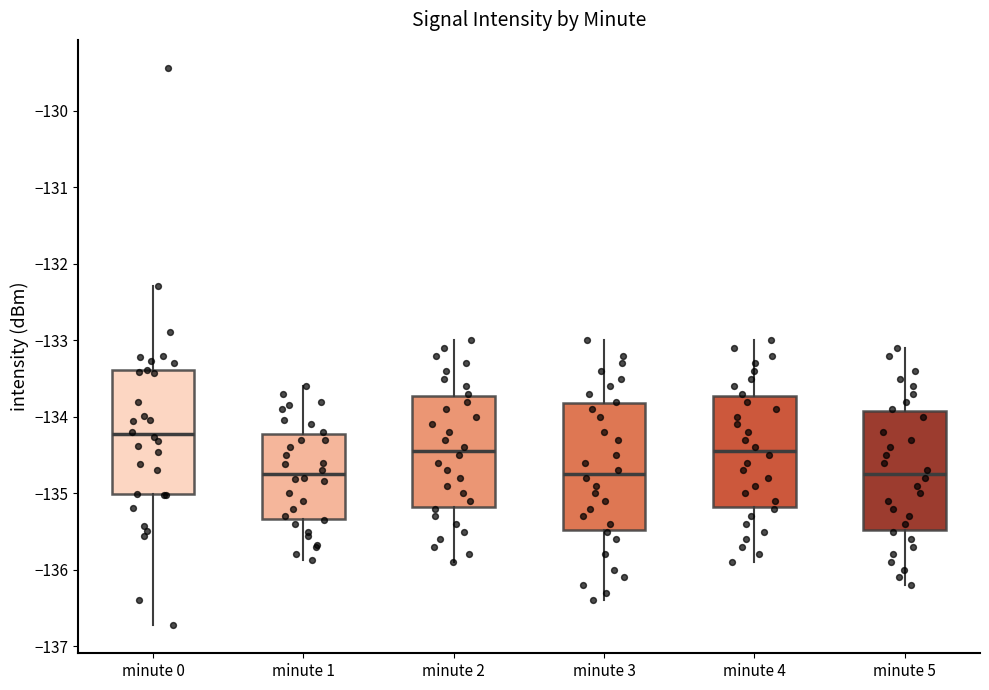

Which box's median line is the highest?

minute 0